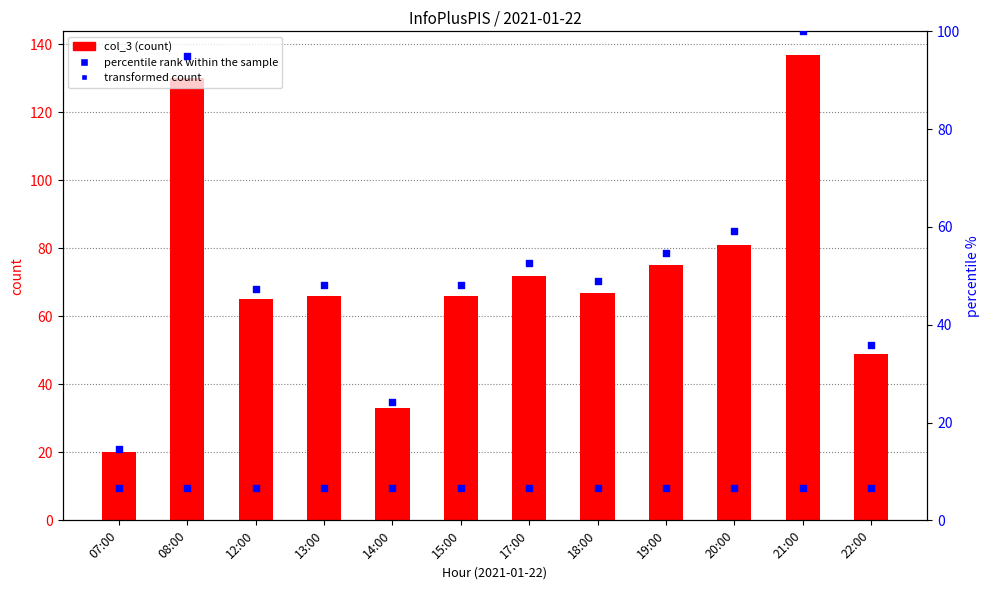

At which category is the sum across all series the highest?

21:00